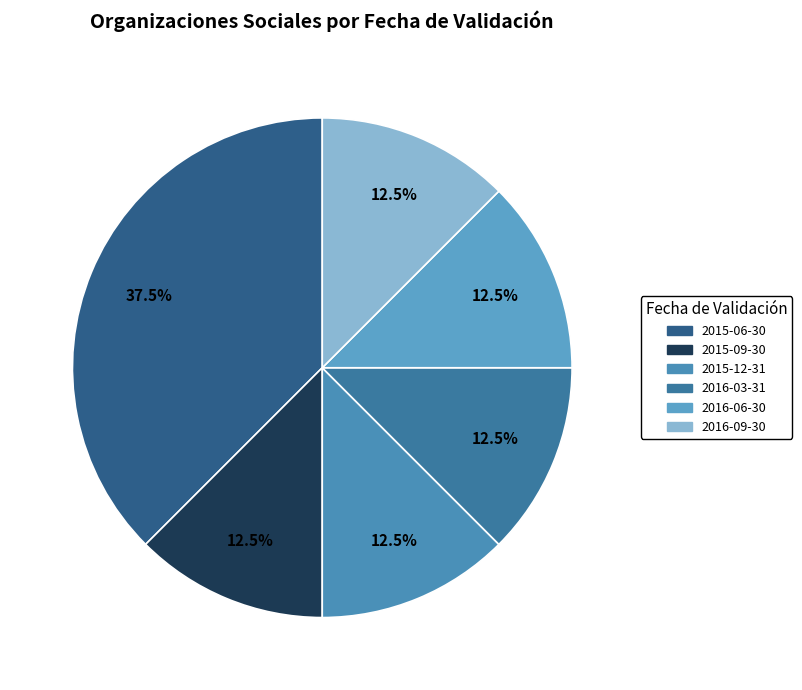

What percentage do 2016-03-31 and 2015-06-30 together represent?

50.0%